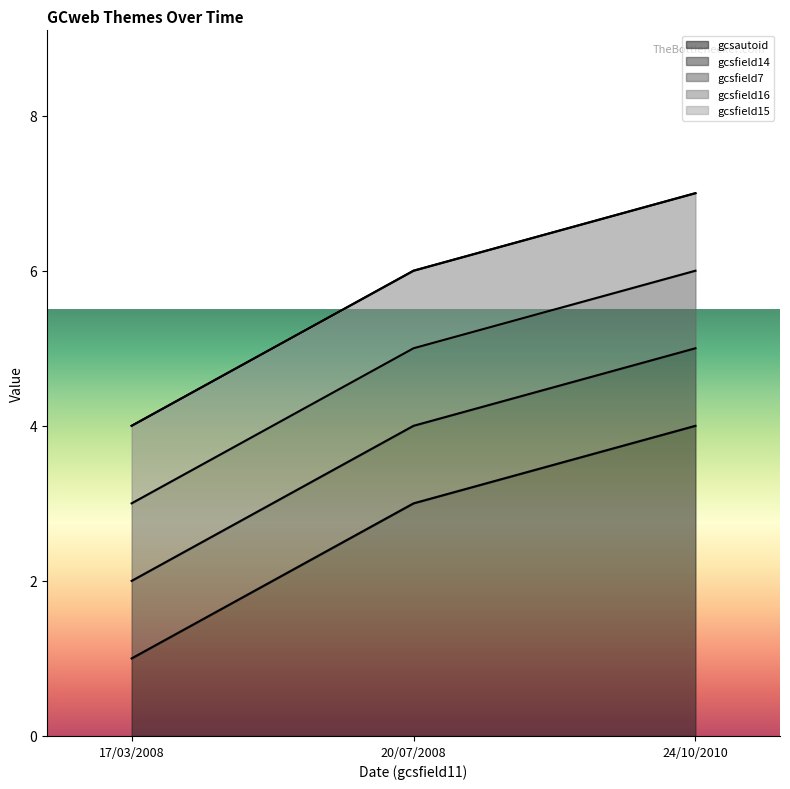

At which category is the sum across all series the highest?

24/10/2010